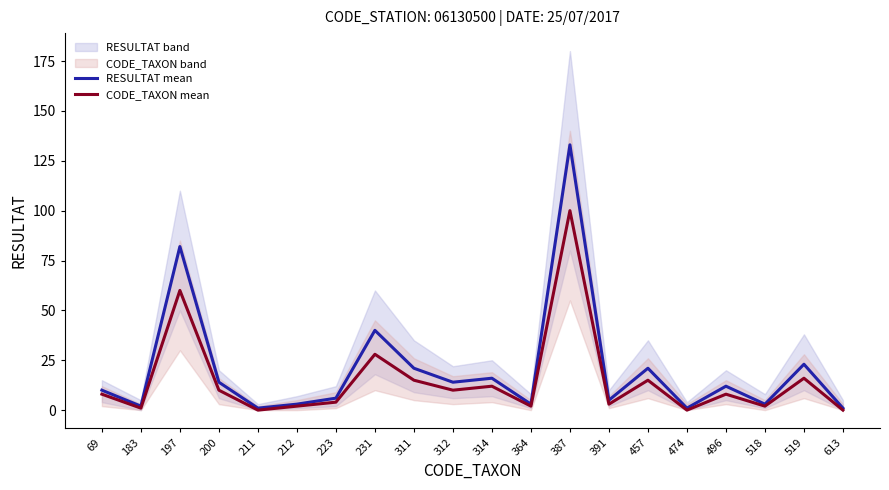

The value of CODE_TAXON mean at 391 is 1. True or false?

False